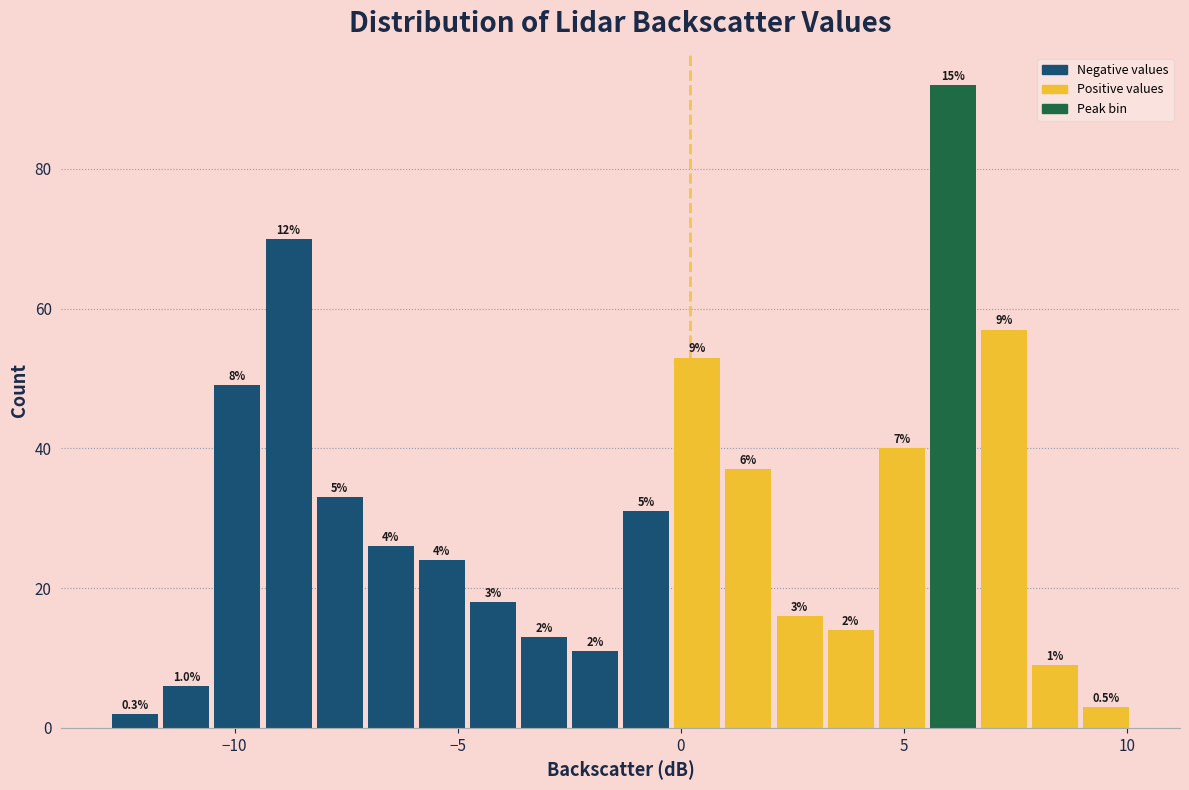

Around what value on the x-axis is the tallest bar? Give the approximate position of its centre, as read against the axis.

6.0